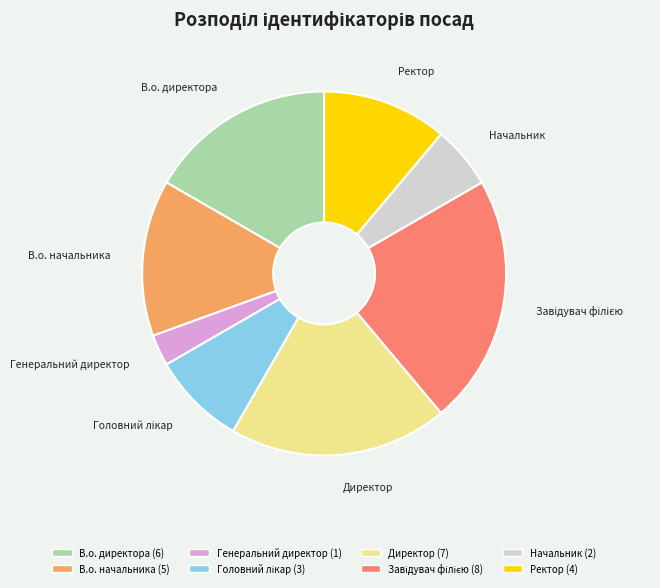

Does any single category account for the majority?

No